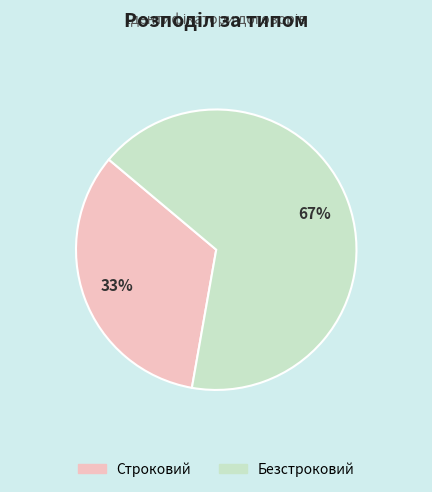

To the nearest percent, what is the combined percentage of Безстроковий and Строковий?

100%